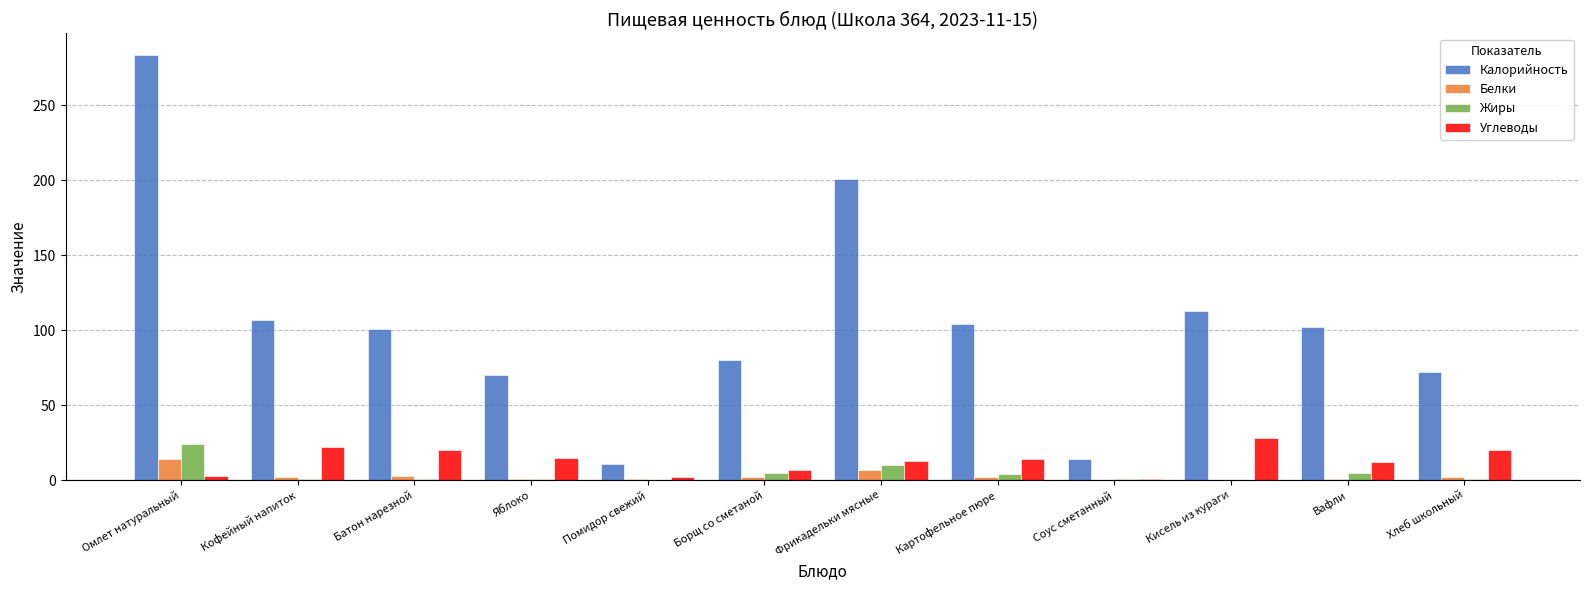

At which label does Углеводы first exceed 14?

Кофейный напиток